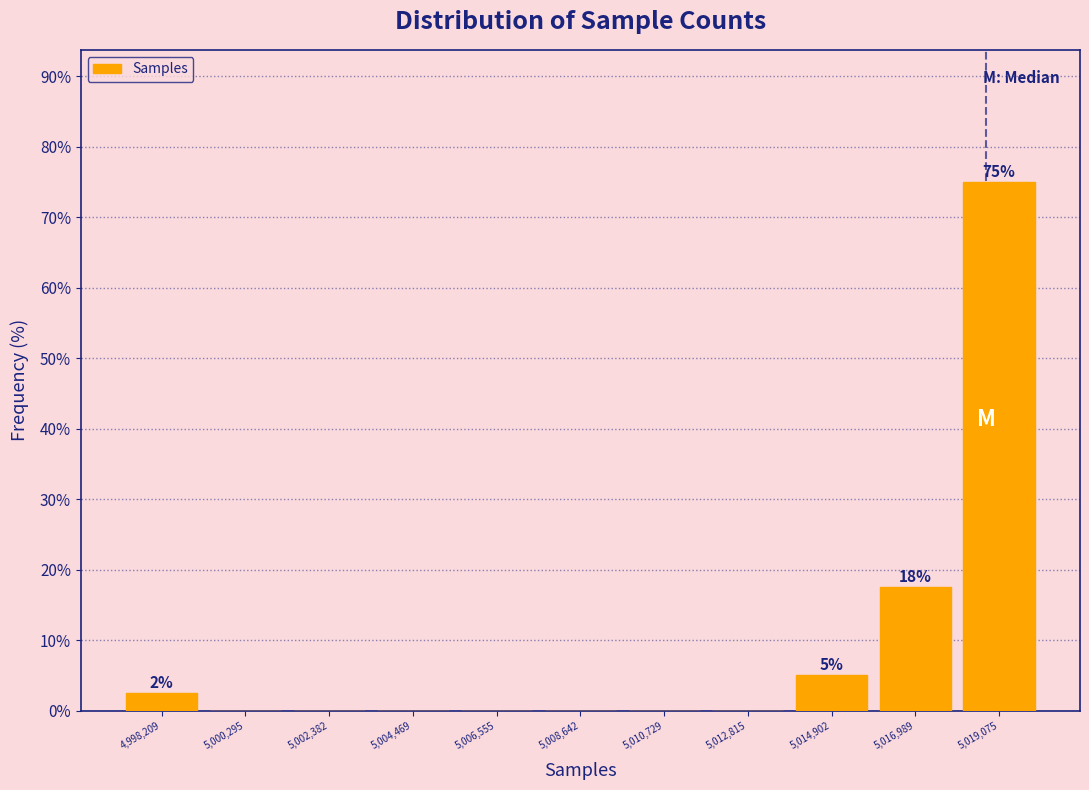

Over which range of the x-axis is the bar tallest?

5018000 to 5020000